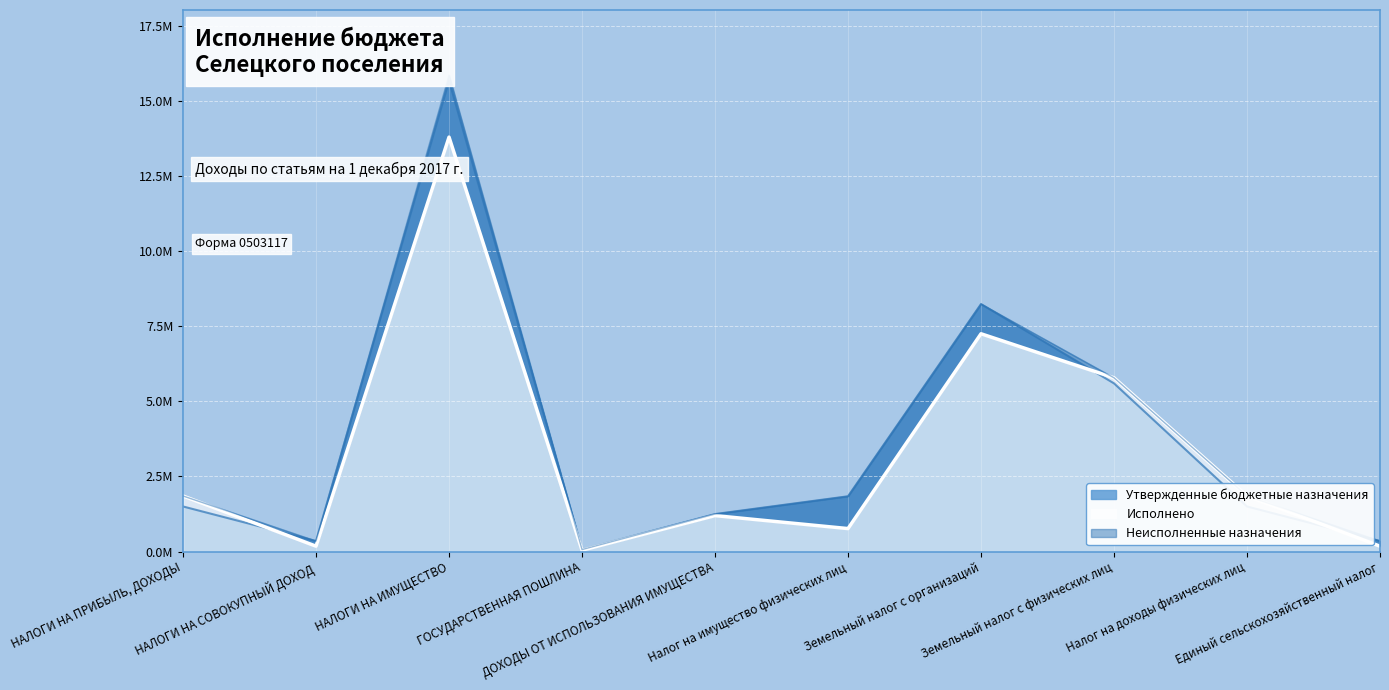

What is the average value of the Исполнено series?

3289131.3